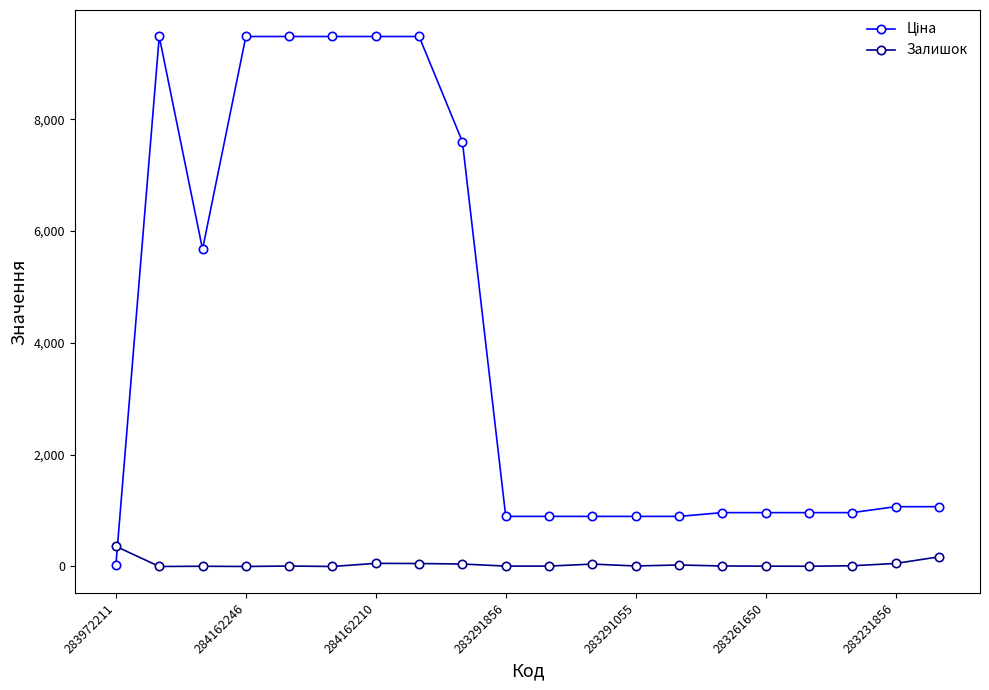

What is the maximum value shown in the chart?

9480.1